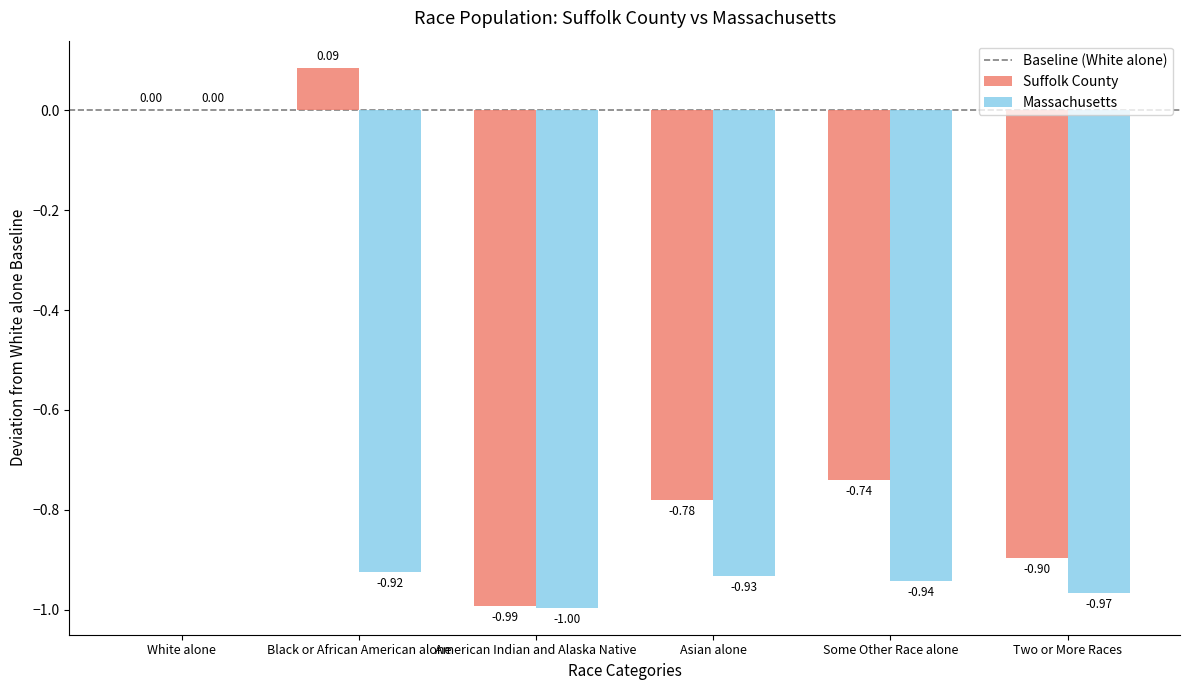

What is the sum of all Massachusetts values?

-4.8